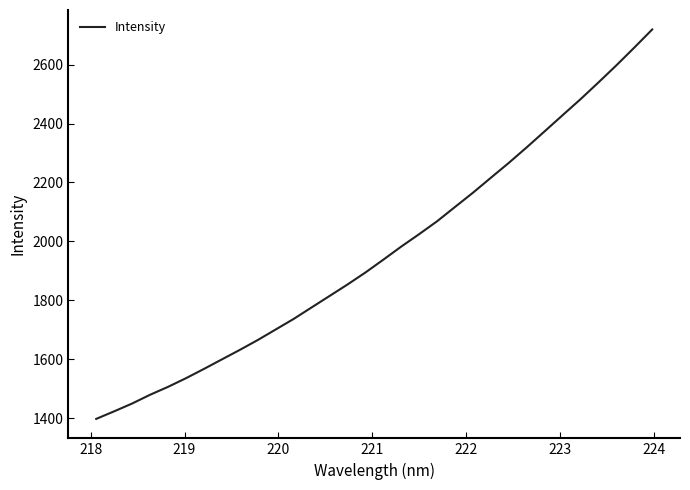

What is the difference between the maximum and minimum values?

1322.1